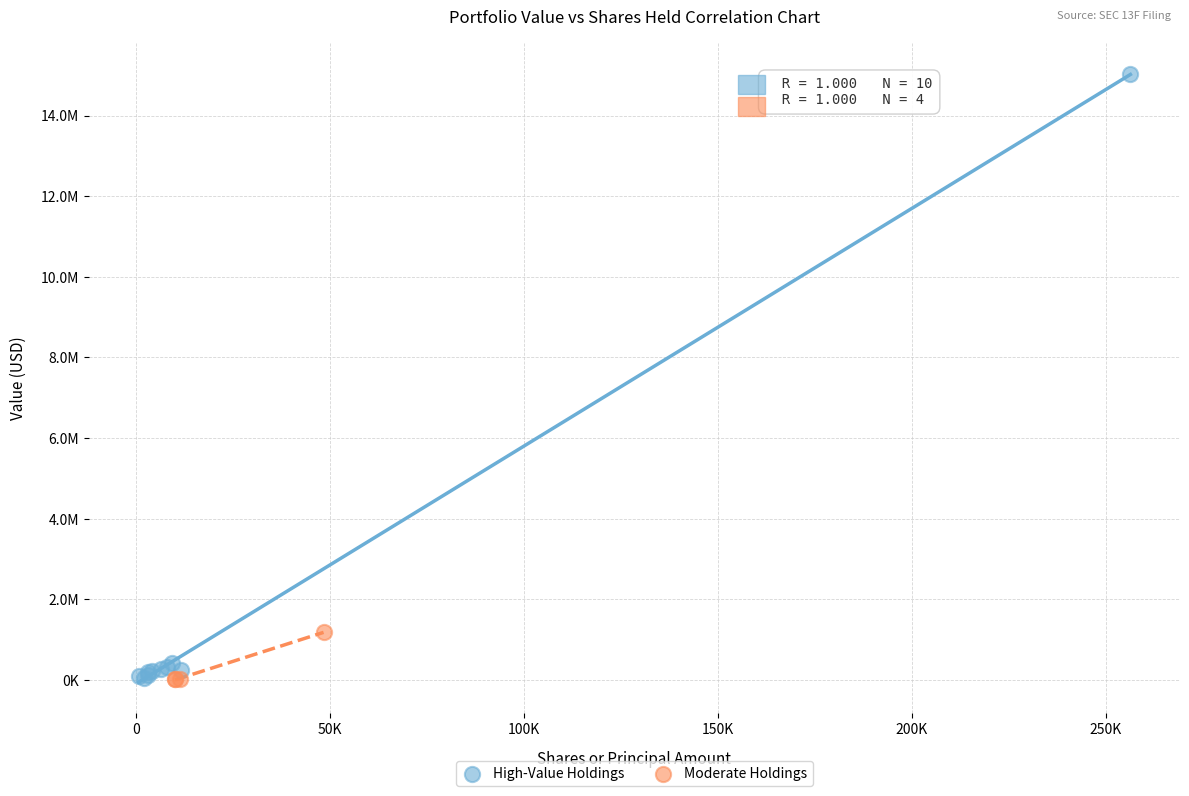

What are all the series names shown in the legend?

High-Value Holdings, Moderate Holdings